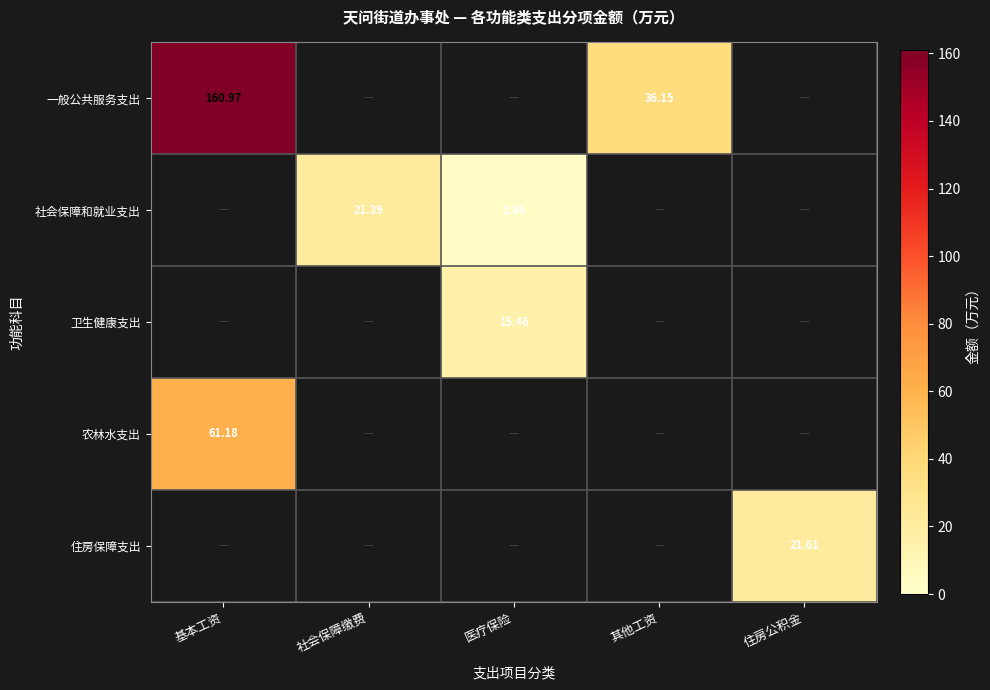

How many categories are shown in the chart?

5